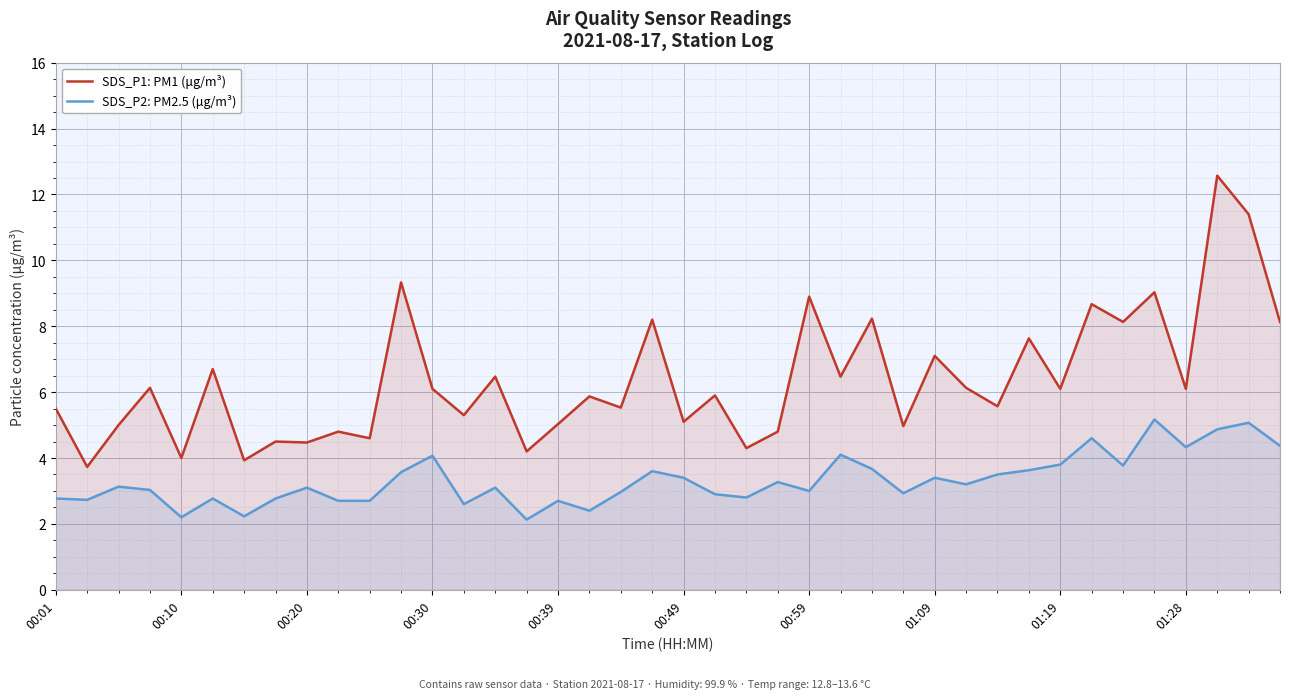

At which category does the chart reach its minimum across all series?

15